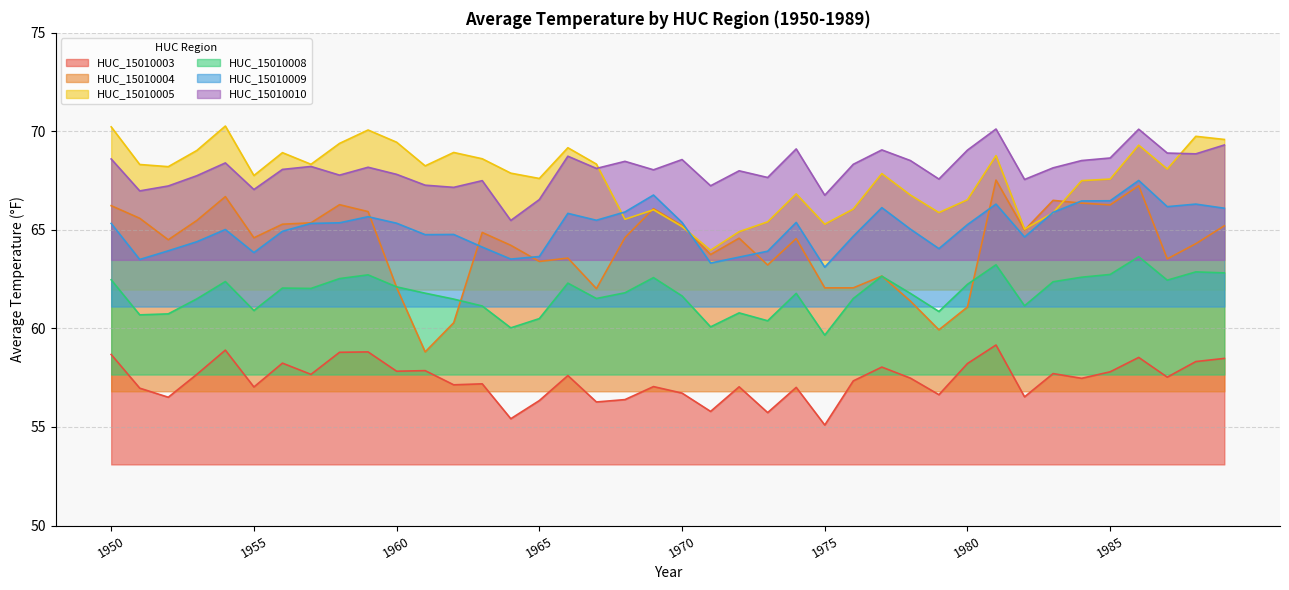

Reading left to right, extract all data points from this chart.

HUC_15010003: 1950=58.7	1951=57.0	1952=56.5	1953=57.7	1954=58.9	1955=57.0	1956=58.2	1957=57.7	1958=58.8	1959=58.8	1960=57.8	1961=57.9	1962=57.1	1963=57.2	1964=55.4	1965=56.3	1966=57.6	1967=56.3	1968=56.4	1969=57.0	1970=56.7	1971=55.8	1972=57.0	1973=55.7	1974=57.0	1975=55.1	1976=57.3	1977=58.0	1978=57.5	1979=56.6	1980=58.2	1981=59.2	1982=56.5	1983=57.7	1984=57.5	1985=57.8	1986=58.5	1987=57.5	1988=58.3	1989=58.5
HUC_15010004: 1950=66.2	1951=65.6	1952=64.5	1953=65.5	1954=66.7	1955=64.6	1956=65.3	1957=65.4	1958=66.3	1959=65.9	1960=62.1	1961=58.8	1962=60.3	1963=64.9	1964=64.2	1965=63.4	1966=63.6	1967=62.0	1968=64.6	1969=66.1	1970=65.2	1971=63.8	1972=64.6	1973=63.2	1974=64.6	1975=62.1	1976=62.1	1977=62.7	1978=61.4	1979=59.9	1980=61.1	1981=67.5	1982=65.0	1983=66.5	1984=66.4	1985=66.3	1986=67.2	1987=63.5	1988=64.3	1989=65.2
HUC_15010005: 1950=70.2	1951=68.3	1952=68.2	1953=69.0	1954=70.3	1955=67.8	1956=68.9	1957=68.3	1958=69.4	1959=70.1	1960=69.5	1961=68.2	1962=68.9	1963=68.6	1964=67.9	1965=67.6	1966=69.2	1967=68.3	1968=65.5	1969=66.0	1970=65.2	1971=64.0	1972=64.9	1973=65.4	1974=66.8	1975=65.3	1976=66.1	1977=67.9	1978=66.8	1979=65.9	1980=66.5	1981=68.8	1982=65.0	1983=65.9	1984=67.5	1985=67.6	1986=69.3	1987=68.1	1988=69.8	1989=69.6
HUC_15010008: 1950=62.5	1951=60.7	1952=60.7	1953=61.5	1954=62.4	1955=60.9	1956=62.0	1957=62.0	1958=62.5	1959=62.7	1960=62.1	1961=61.8	1962=61.5	1963=61.1	1964=60.0	1965=60.5	1966=62.3	1967=61.5	1968=61.8	1969=62.6	1970=61.6	1971=60.1	1972=60.8	1973=60.4	1974=61.8	1975=59.7	1976=61.5	1977=62.6	1978=61.8	1979=60.9	1980=62.2	1981=63.2	1982=61.1	1983=62.4	1984=62.6	1985=62.7	1986=63.6	1987=62.5	1988=62.9	1989=62.8
HUC_15010009: 1950=65.3	1951=63.5	1952=63.9	1953=64.4	1954=65.0	1955=63.9	1956=64.9	1957=65.3	1958=65.4	1959=65.7	1960=65.3	1961=64.8	1962=64.8	1963=64.1	1964=63.5	1965=63.6	1966=65.8	1967=65.5	1968=65.9	1969=66.8	1970=65.4	1971=63.3	1972=63.6	1973=63.9	1974=65.4	1975=63.1	1976=64.7	1977=66.1	1978=65.0	1979=64.0	1980=65.3	1981=66.3	1982=64.6	1983=65.9	1984=66.5	1985=66.5	1986=67.5	1987=66.2	1988=66.3	1989=66.1
HUC_15010010: 1950=68.6	1951=67.0	1952=67.2	1953=67.8	1954=68.4	1955=67.0	1956=68.1	1957=68.2	1958=67.8	1959=68.2	1960=67.8	1961=67.3	1962=67.2	1963=67.5	1964=65.5	1965=66.5	1966=68.7	1967=68.1	1968=68.5	1969=68.0	1970=68.6	1971=67.2	1972=68.0	1973=67.7	1974=69.1	1975=66.8	1976=68.3	1977=69.1	1978=68.5	1979=67.6	1980=69.0	1981=70.1	1982=67.6	1983=68.2	1984=68.5	1985=68.7	1986=70.1	1987=68.9	1988=68.9	1989=69.3